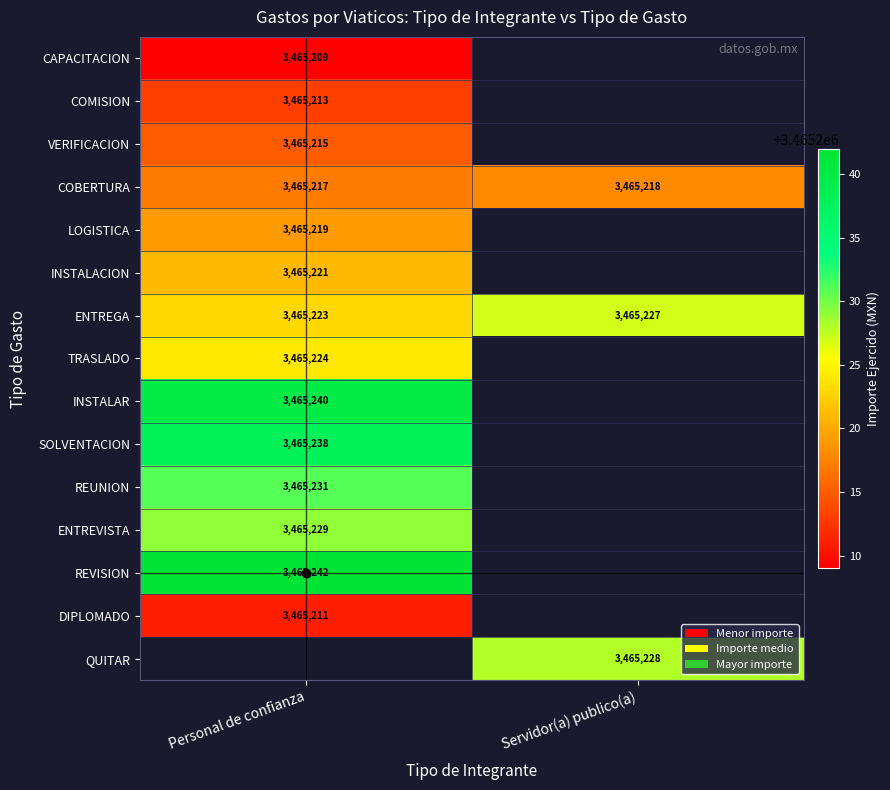

Is the value of VERIFICACION at Personal de confianza greater than the value of SOLVENTACION at Personal de confianza?

No